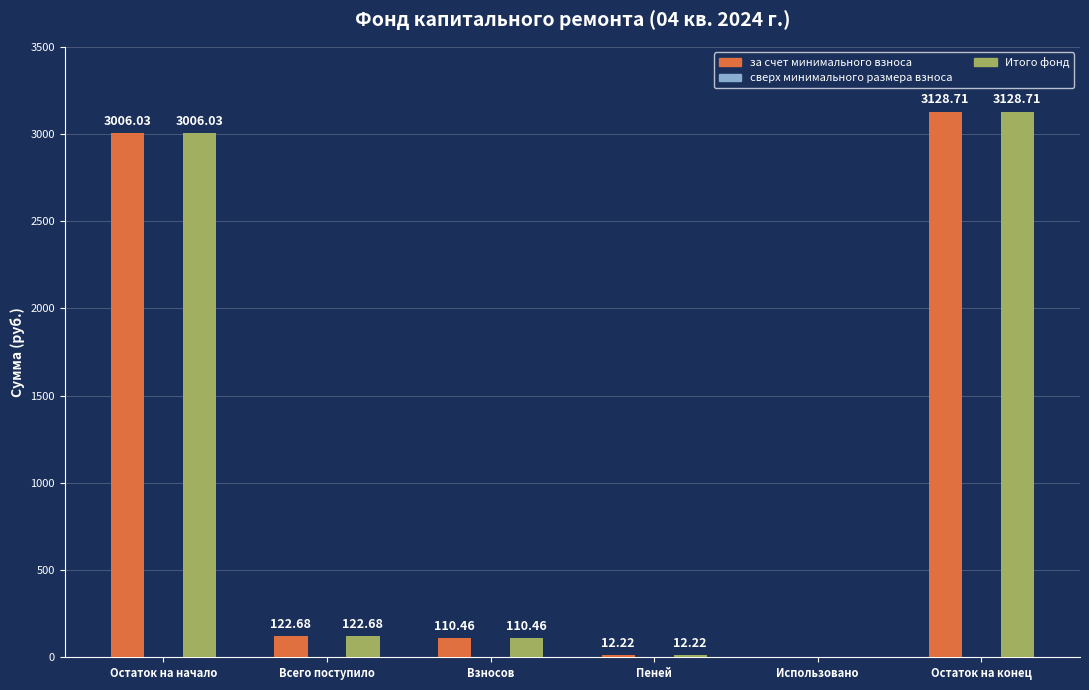

Is the value of Итого фонд at Всего поступило greater than the value of за счет минимального взноса at Остаток на конец?

No